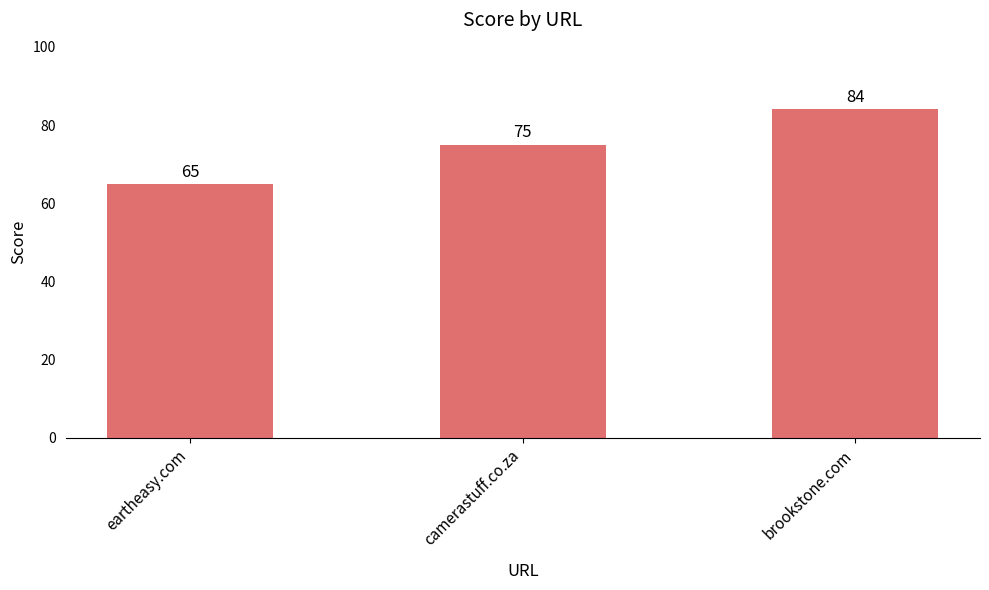

Is it true that the value at eartheasy.com is 65?

True